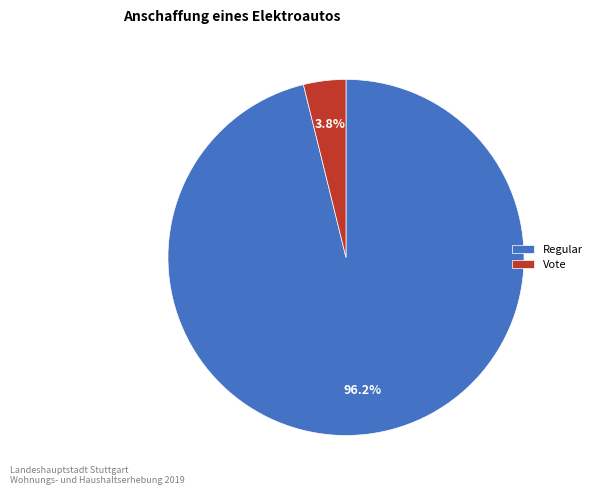

What is the majority slice?

Regular